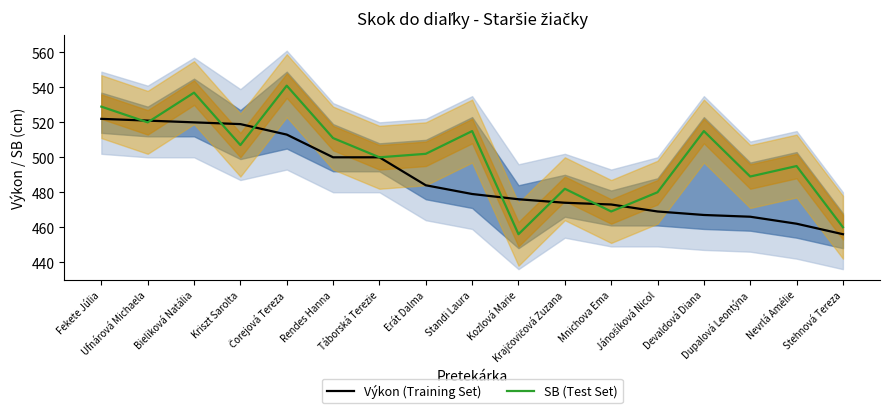

What is the difference between the maximum and minimum values in the Výkon (Training Set) series?

66